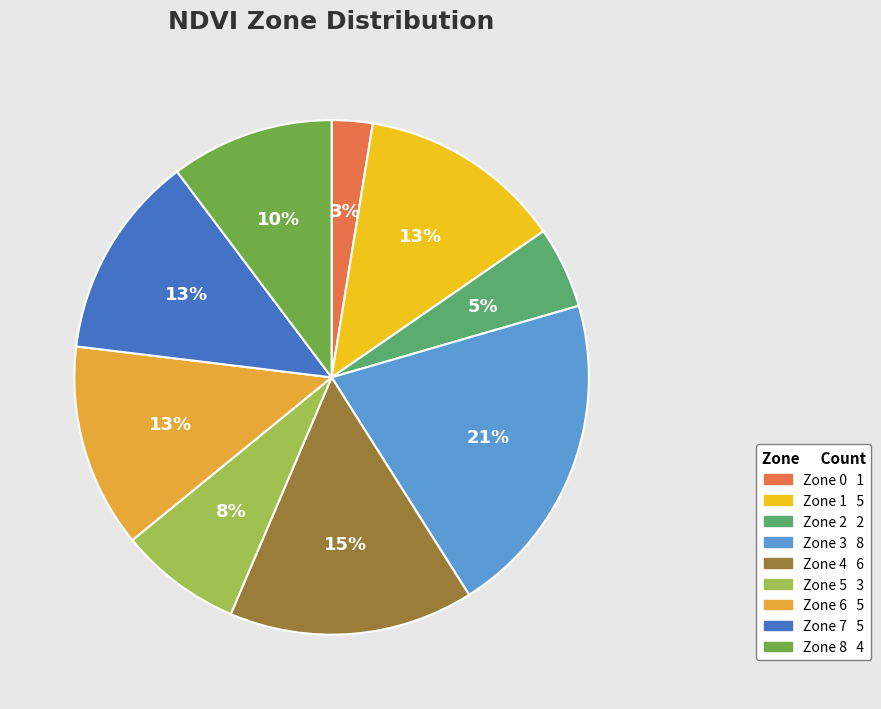

Combined, do Zone 8 and Zone 2 account for over 50%?

No